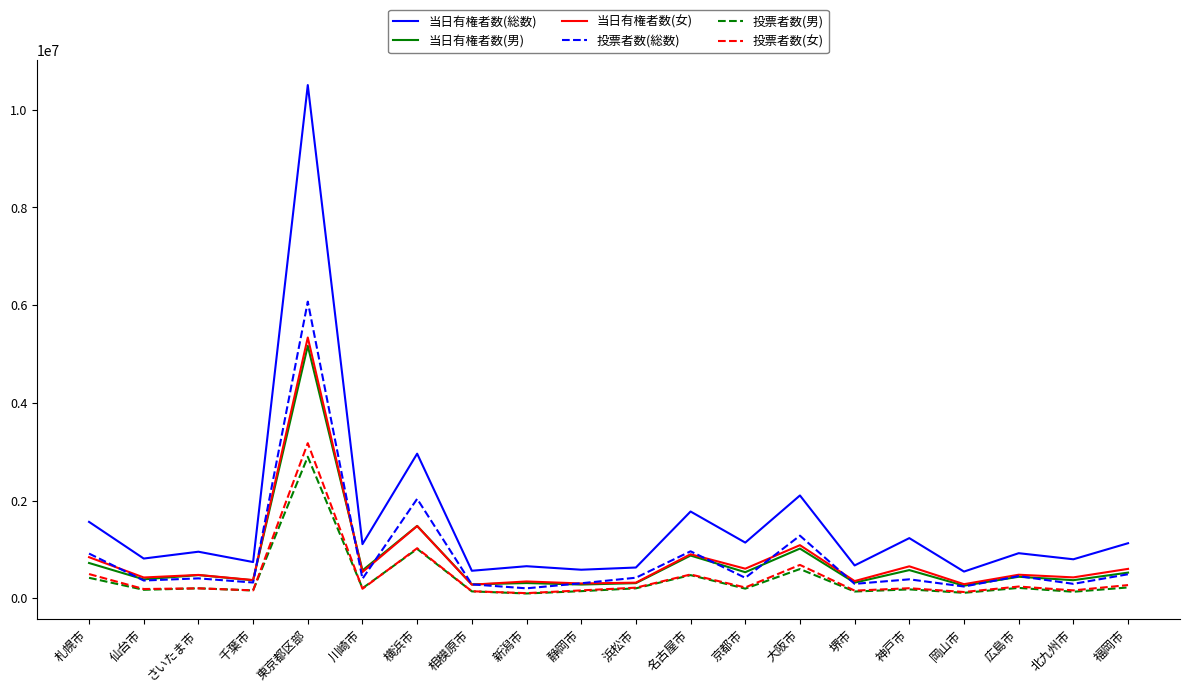

Where is 当日有権者数(女) nearest to the value 2808666?

横浜市